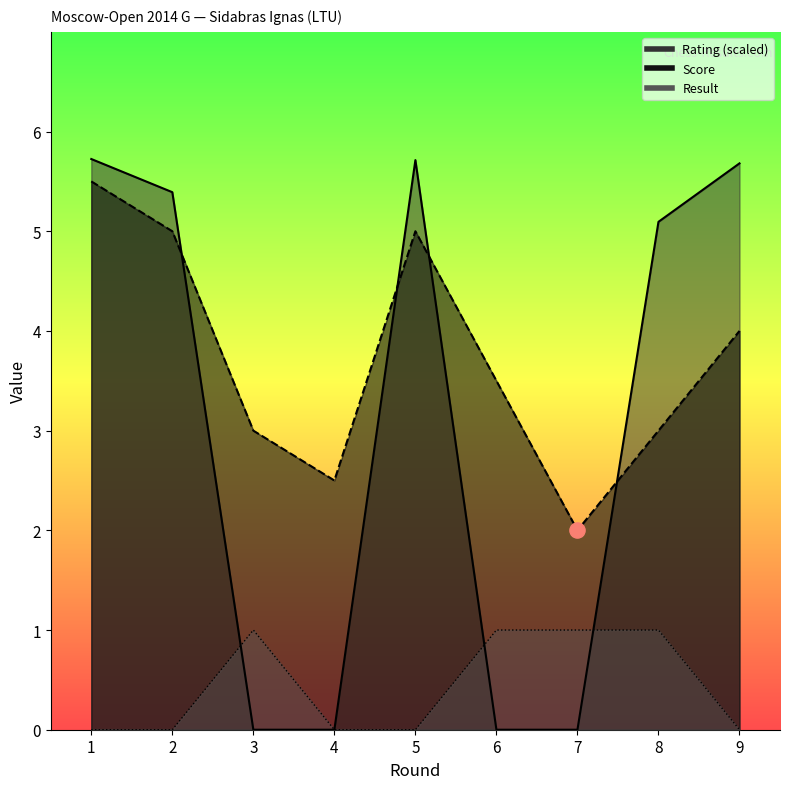

Which series contains the lowest Y value?

Rating